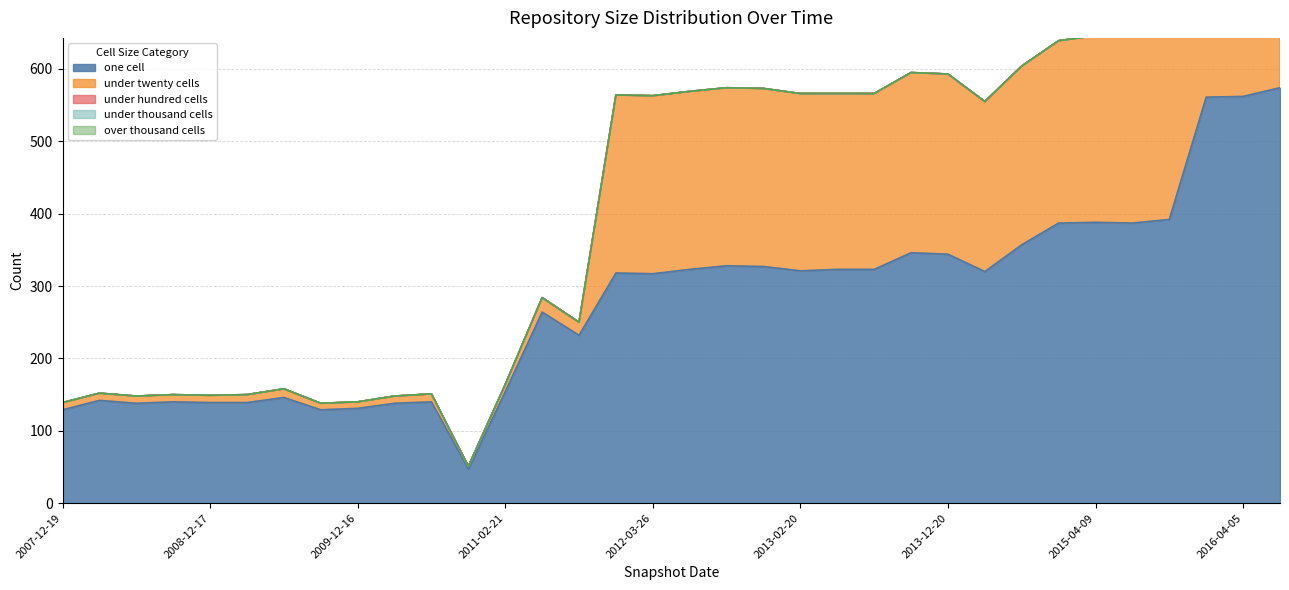

How many data points does each series have?

34